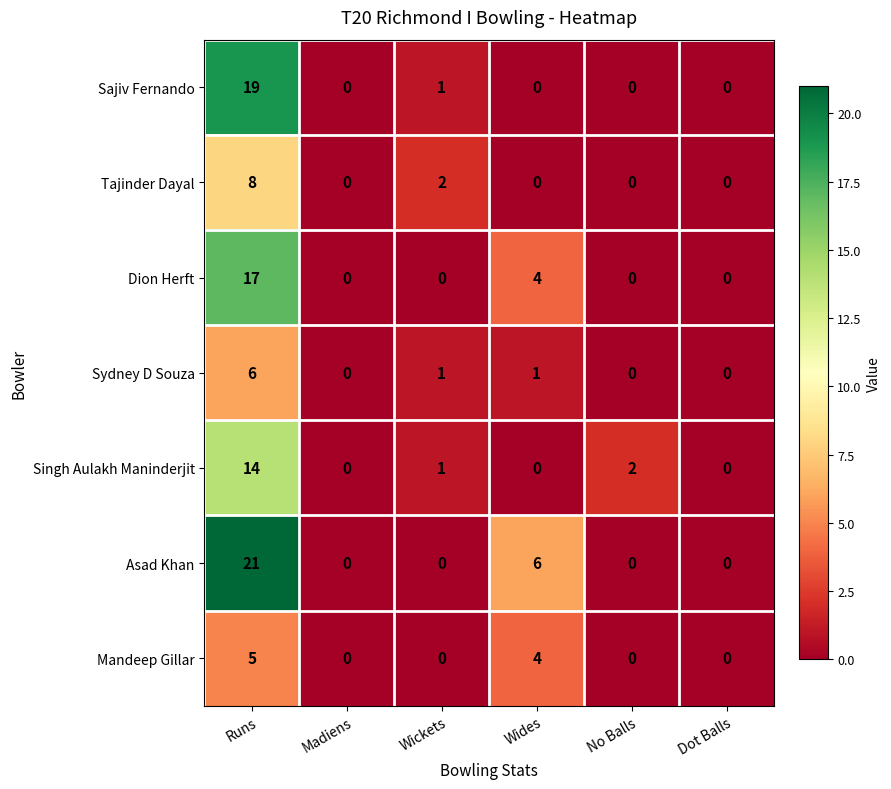

At which category is the sum across all series the highest?

Runs